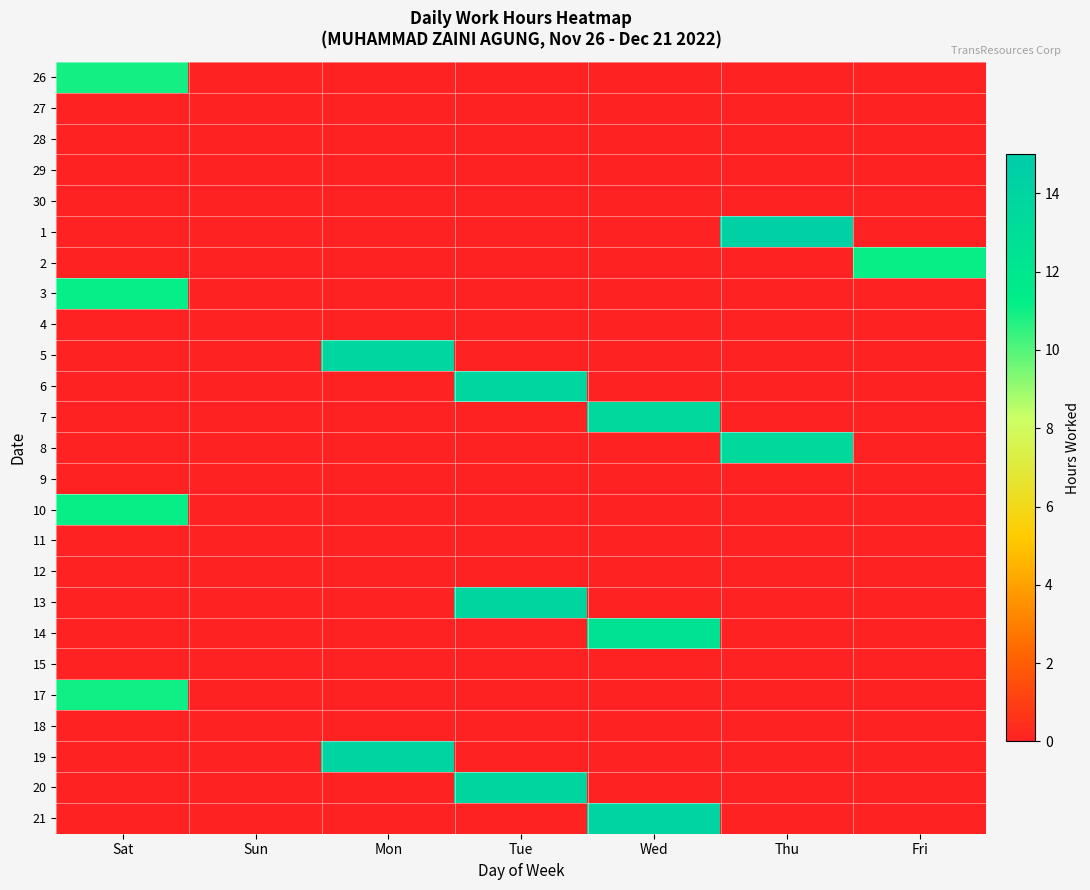

Which has a higher value, Wed or Thu?

Wed